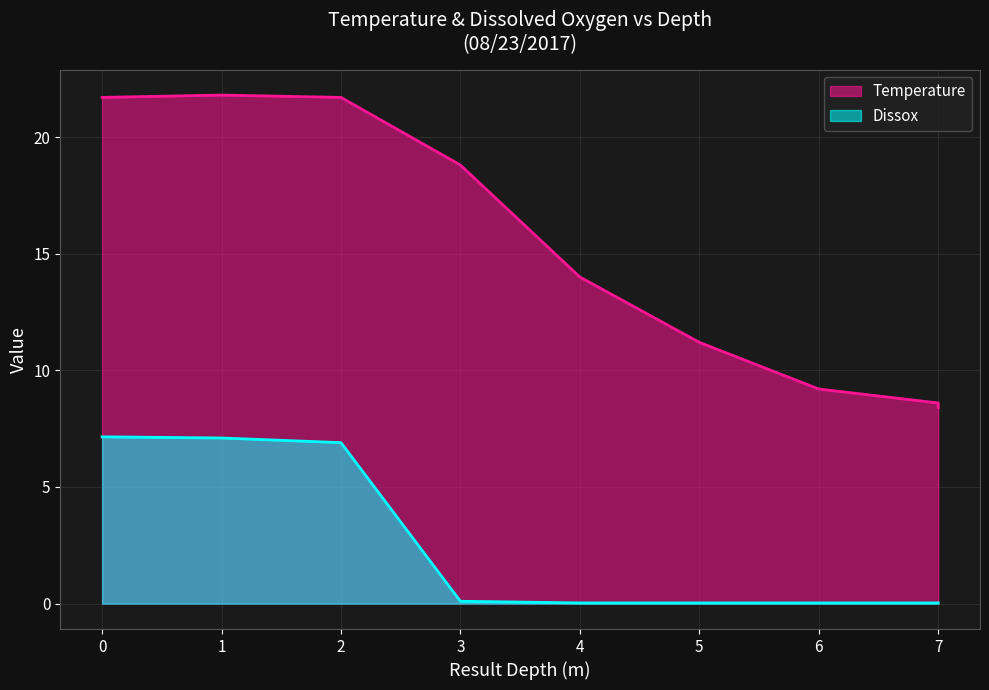

Which series has the largest total across all categories?

Temperature